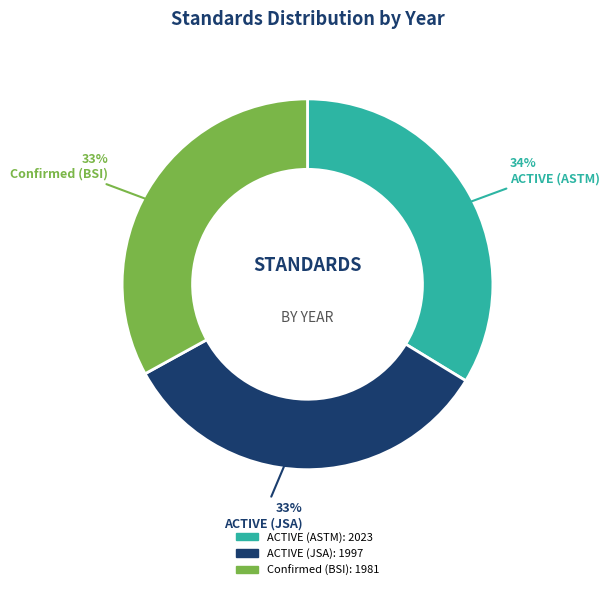

Approximately how many times larger is the value at ACTIVE (JSA) compared to Confirmed (BSI)?

1.0